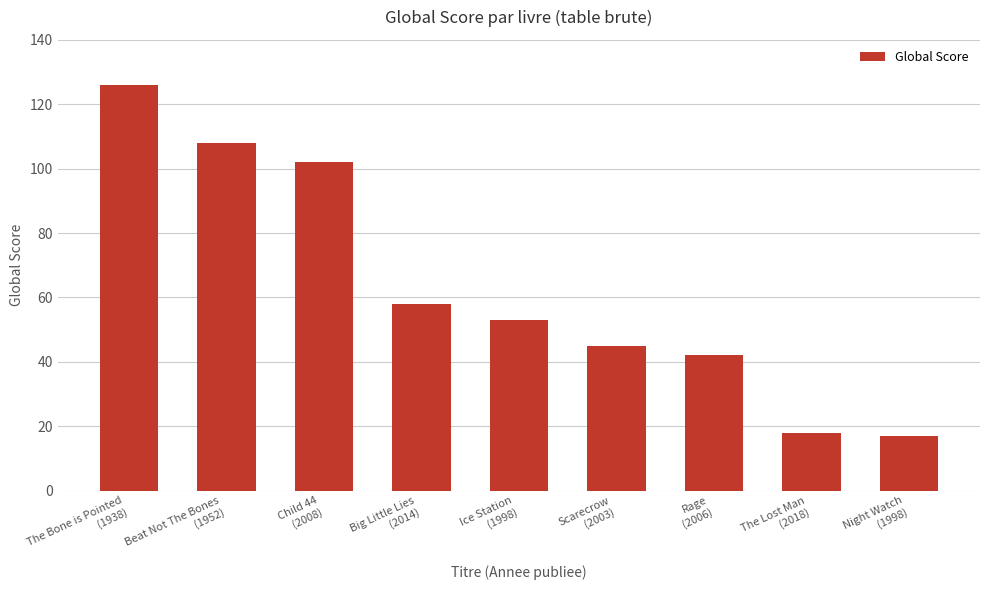

What is the difference between the second highest and second lowest values?

90